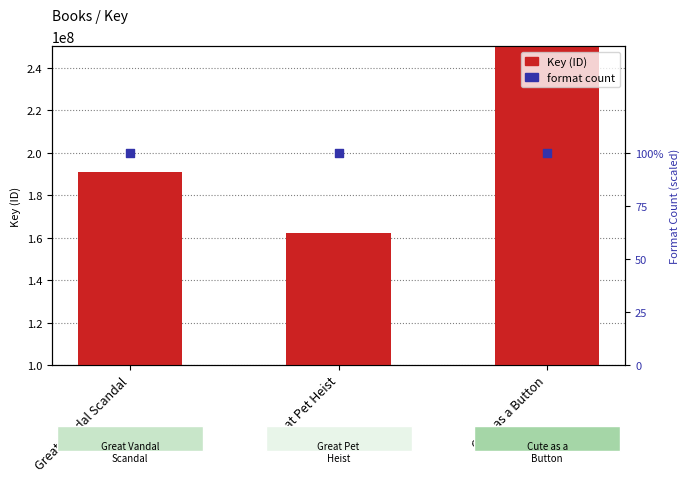

What are all the series names shown in the legend?

Key, Format count